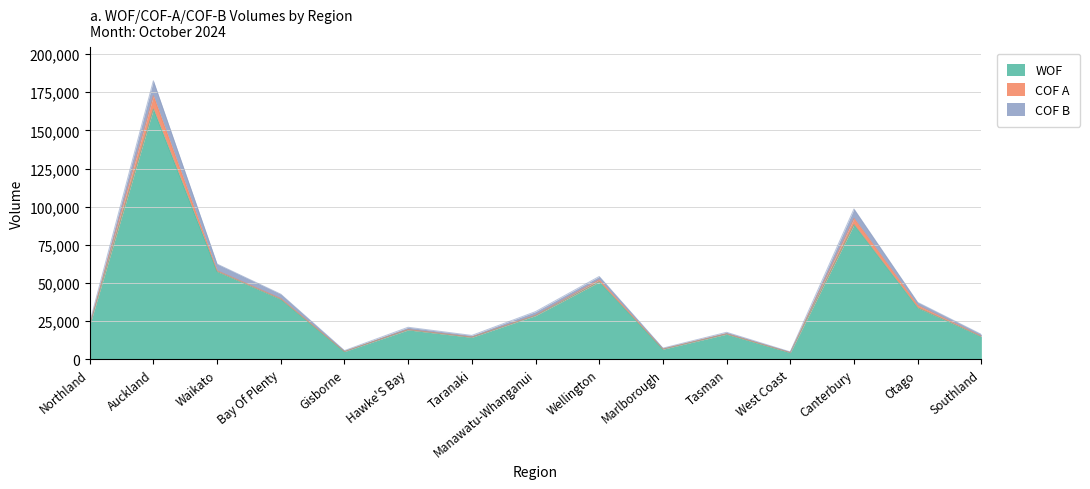

What is the maximum value shown in the chart?

182567